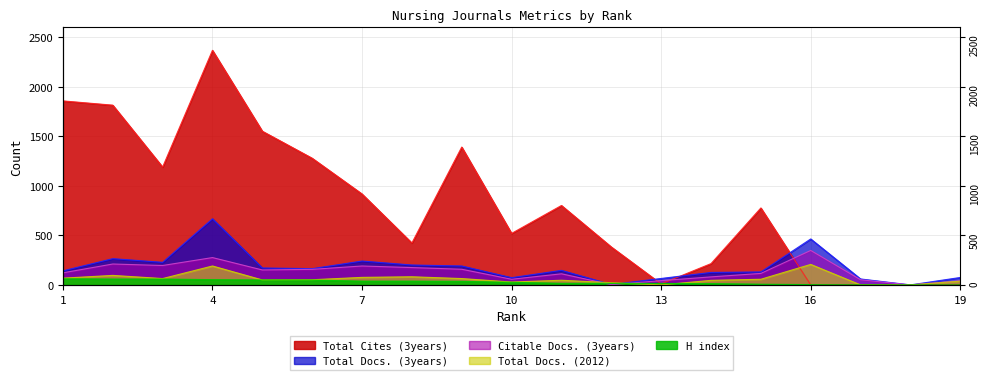

Where does the Total Docs. (2012) series first go above 52?

1